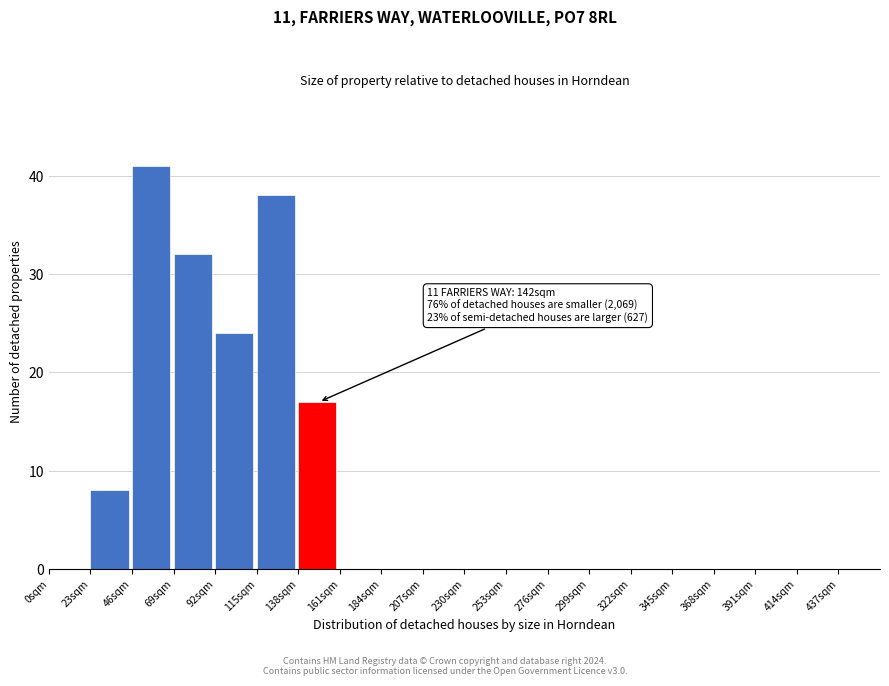

Over which range of the x-axis is the bar tallest?

46 to 69